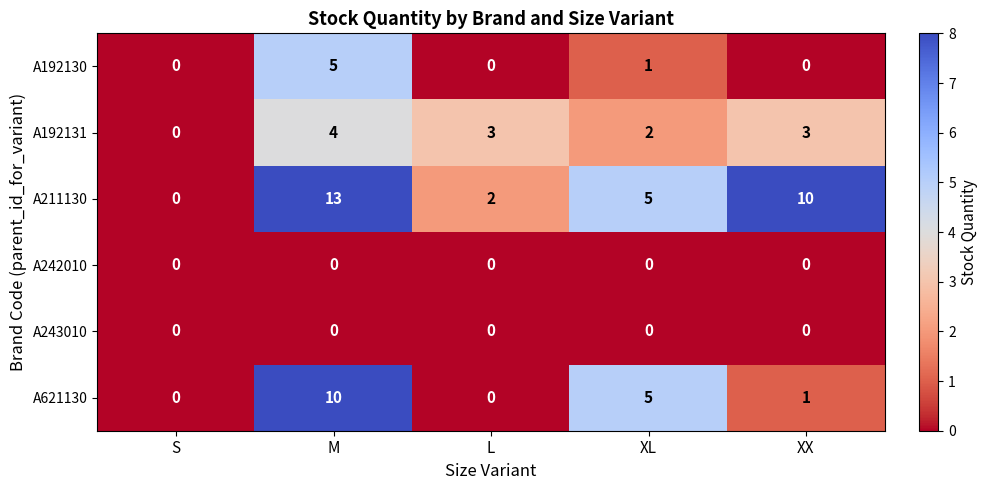

Between S and M, which series saw the biggest shift?

A211130